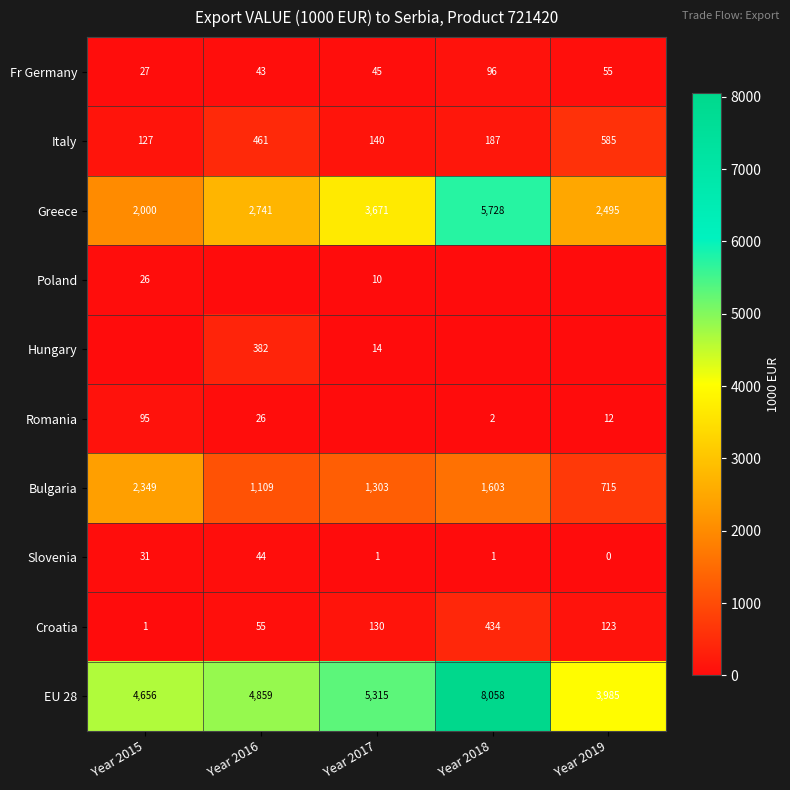

At which label does Croatia first exceed 123?

Year 2017